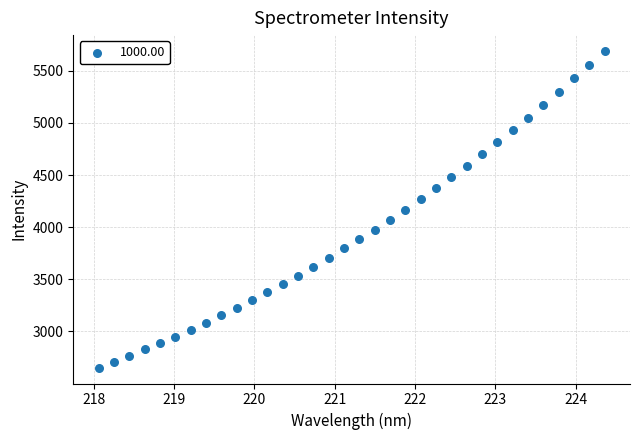

What is the range of Y values (max minus min)?

3038.1